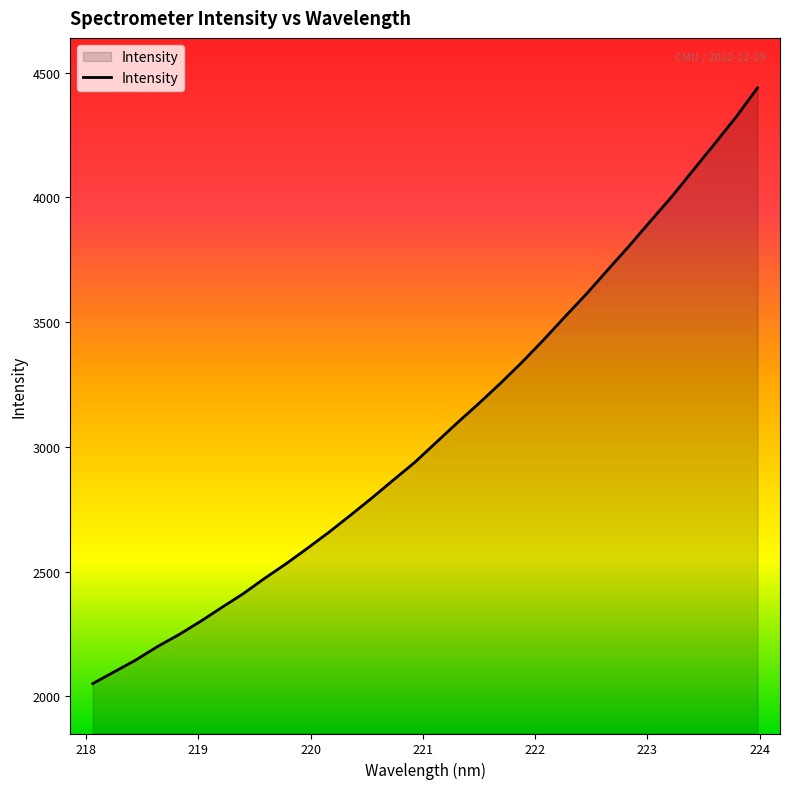

What is the minimum value shown in the chart?

2050.9